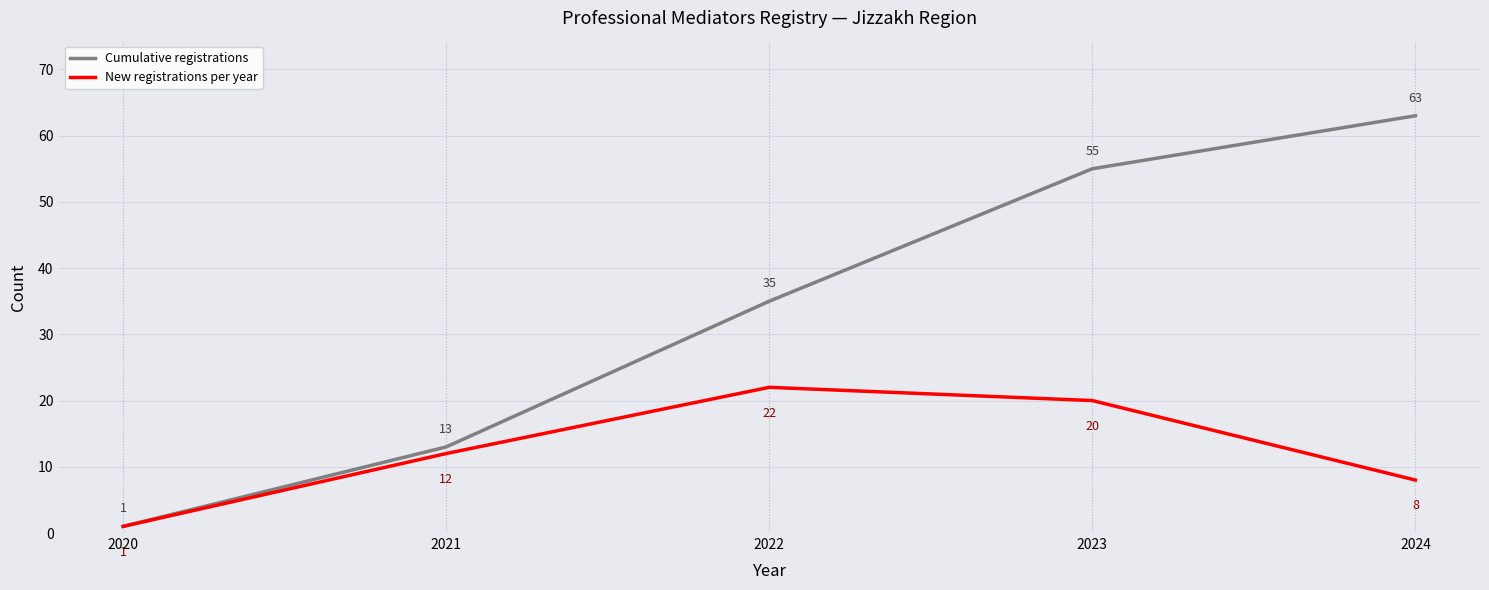

Reading right to left, list all the values displayed in this chart.

Cumulative registrations: 2024=63	2023=55	2022=35	2021=13	2020=1
New registrations per year: 2024=8	2023=20	2022=22	2021=12	2020=1